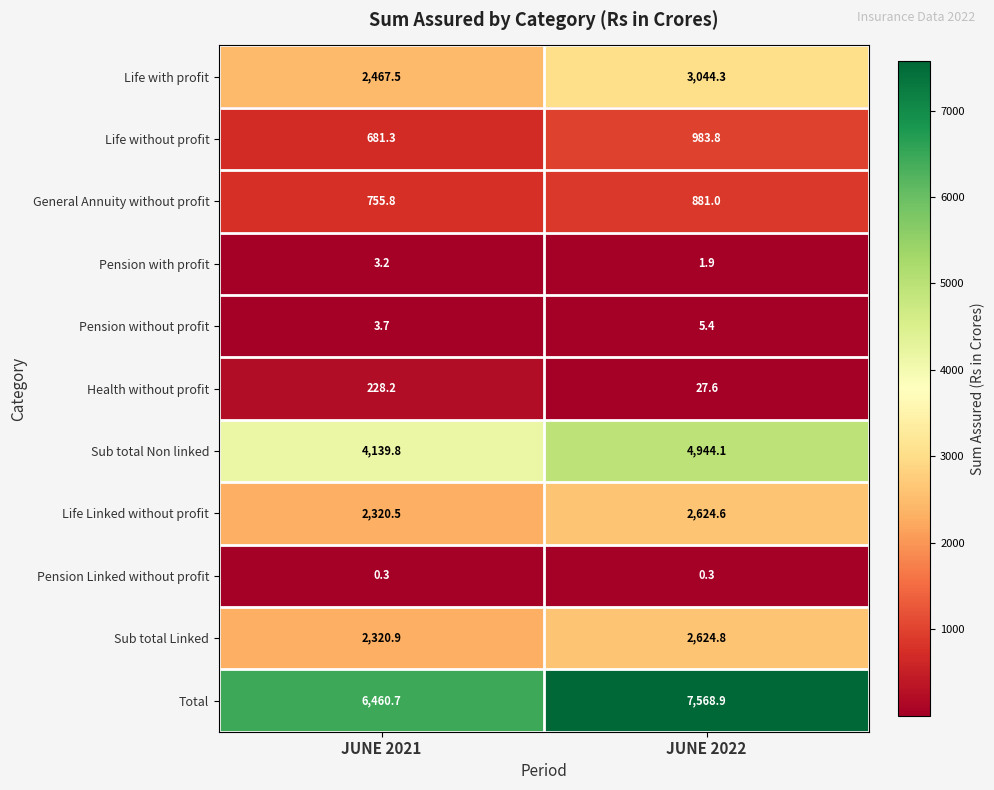

At which category does the chart reach its peak across all series?

JUNE 2022